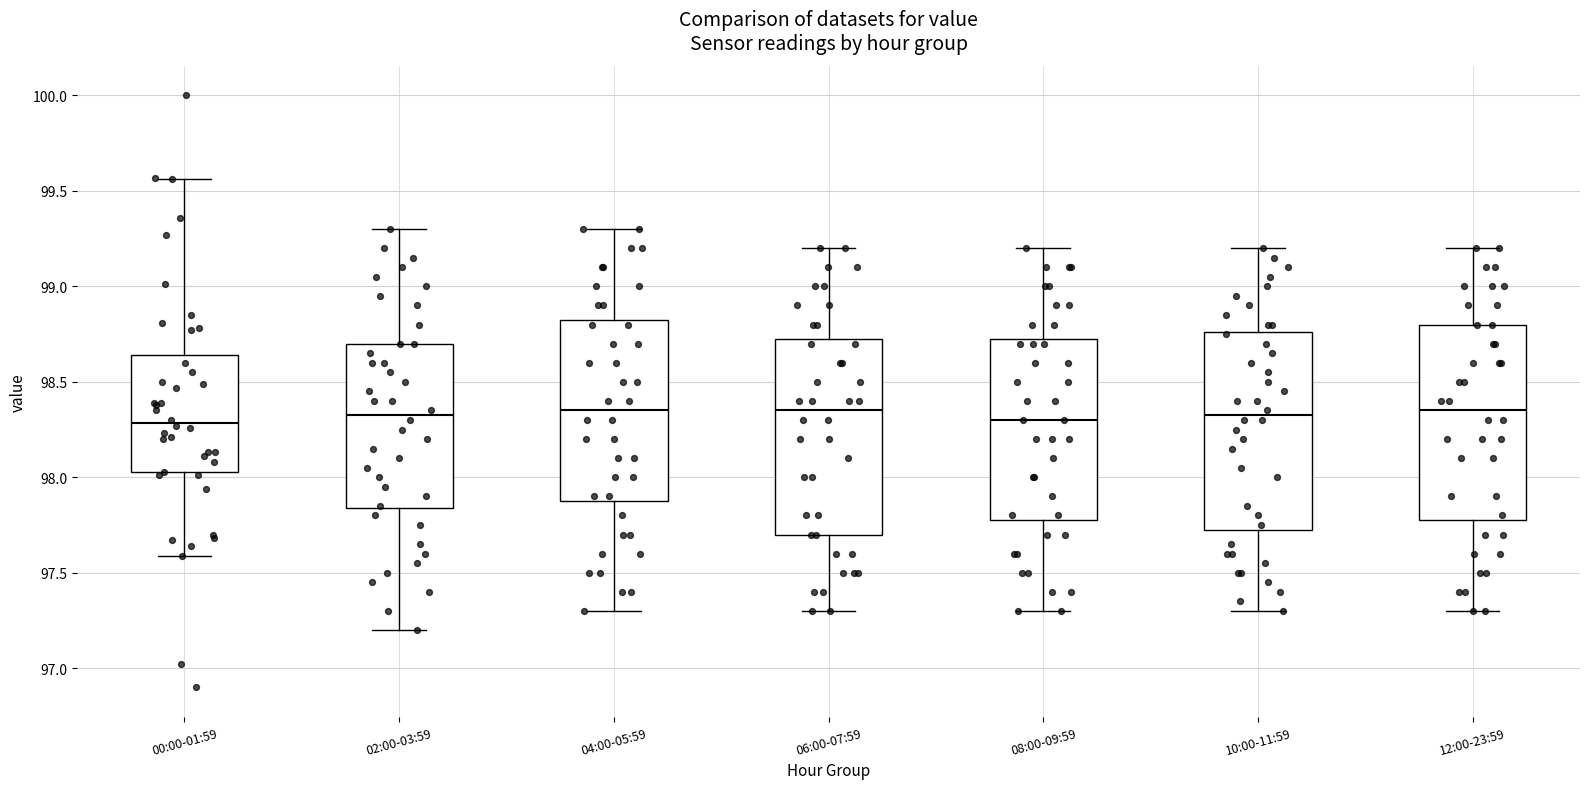

Where does the lower whisker of the box for 12:00-23:59 end on the y-axis? The values are not printed on the chart, so give them approximately, as read against the axis.

97.30